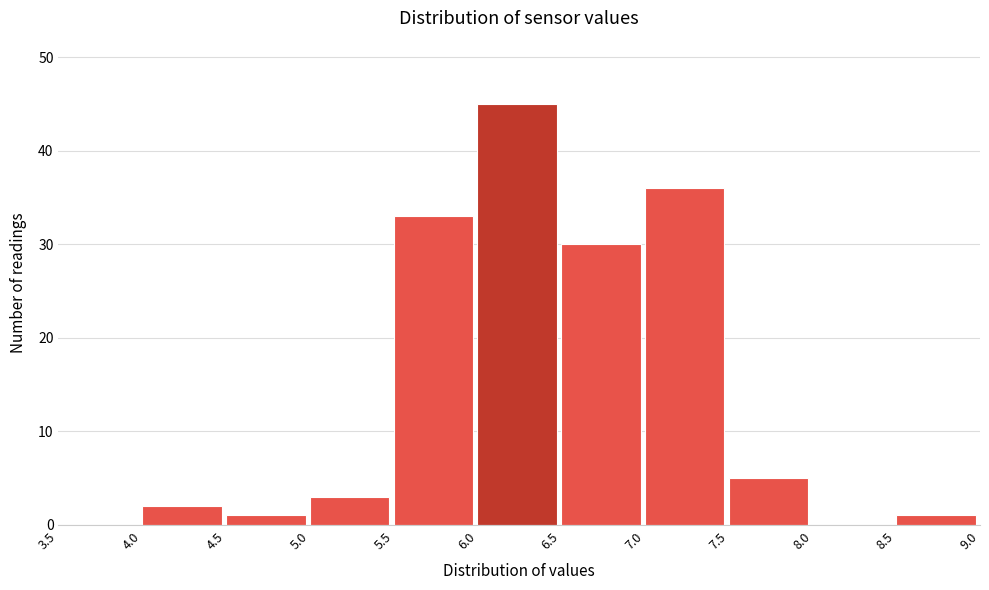

Reading left to right, list every bar in this chart as the range it spans on the x-axis followed by its height. The values are not printed on the chart, so give them approximately, as read against the axis.

3.5 to 4.0: 0
4.0 to 4.5: 2
4.5 to 5.0: 1
5.0 to 5.5: 3
5.5 to 6.0: 33
6.0 to 6.5: 45
6.5 to 7.0: 30
7.0 to 7.5: 36
7.5 to 8.0: 5
8.0 to 8.5: 0
8.5 to 9.0: 1